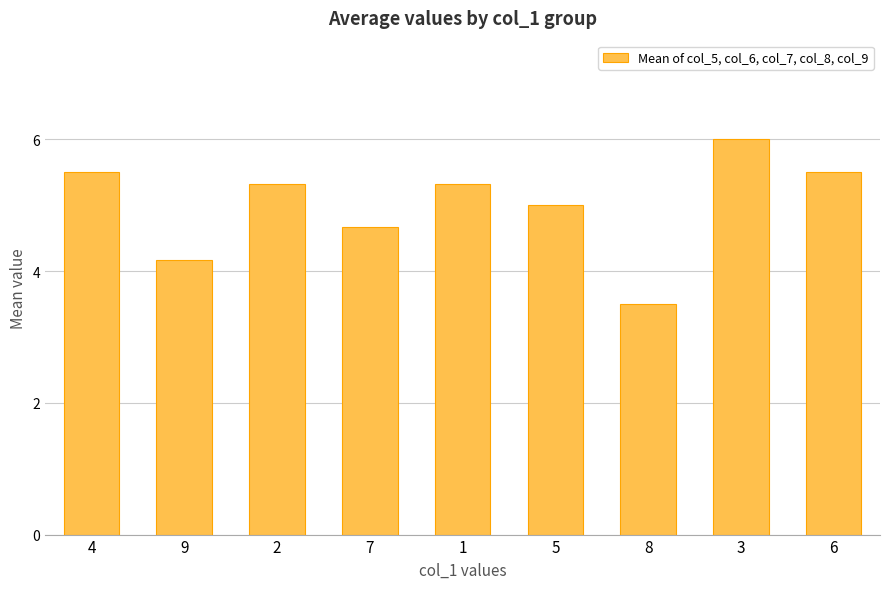

Reading right to left, extract all data points from this chart.

6=5.5	3=6.0	8=3.5	5=5.0	1=5.3	7=4.7	2=5.3	9=4.2	4=5.5